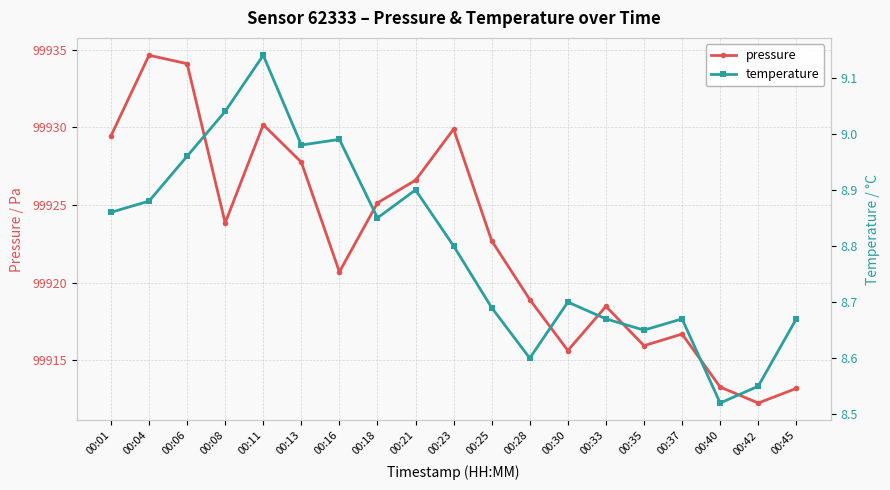

Which series has the largest total across all categories?

pressure